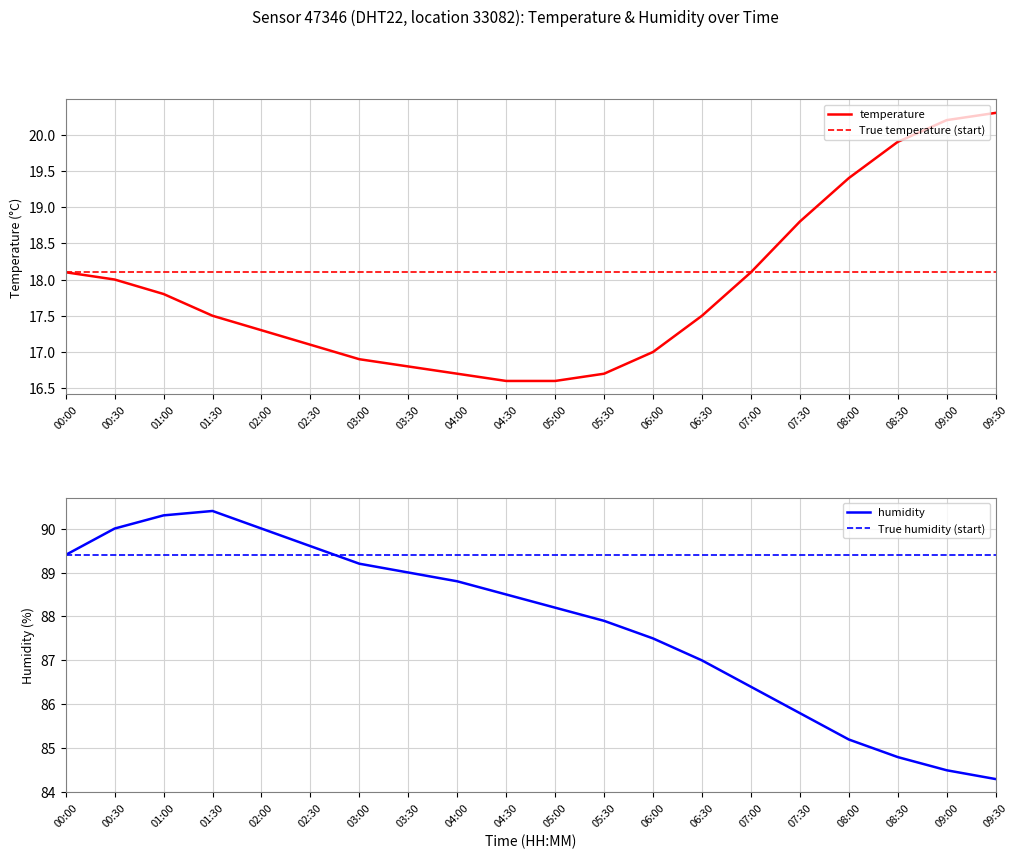

What is the total value across all series at 06:00?

104.5